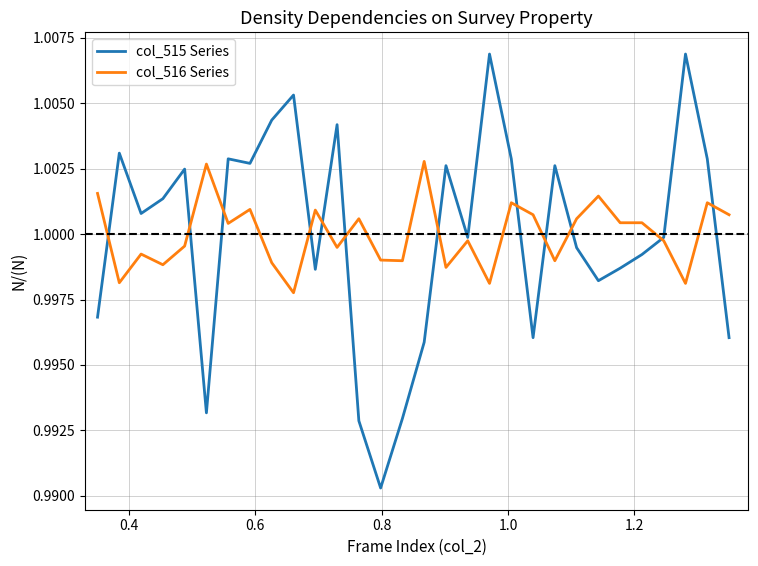

At how many categories does at least one series exceed 0?

30